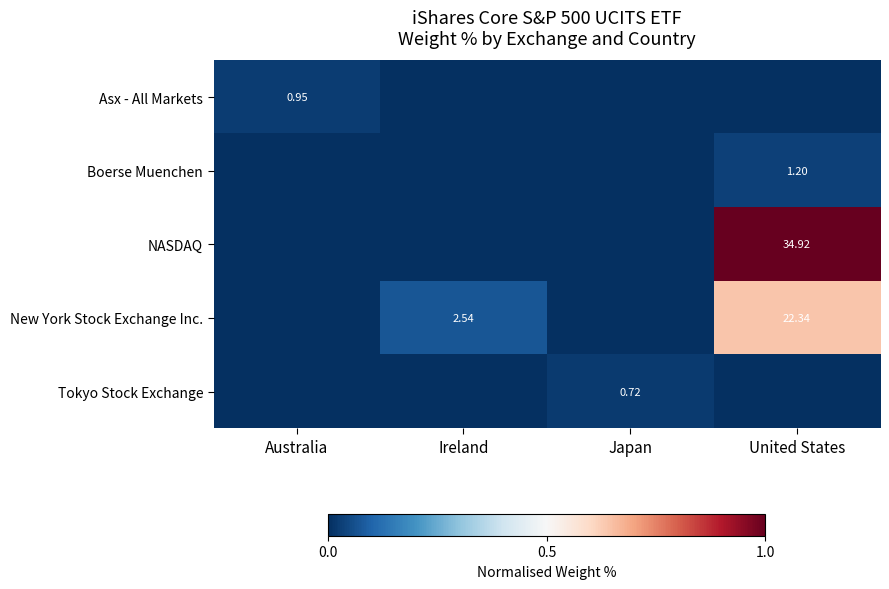

Count the number of data series in this chart.

5